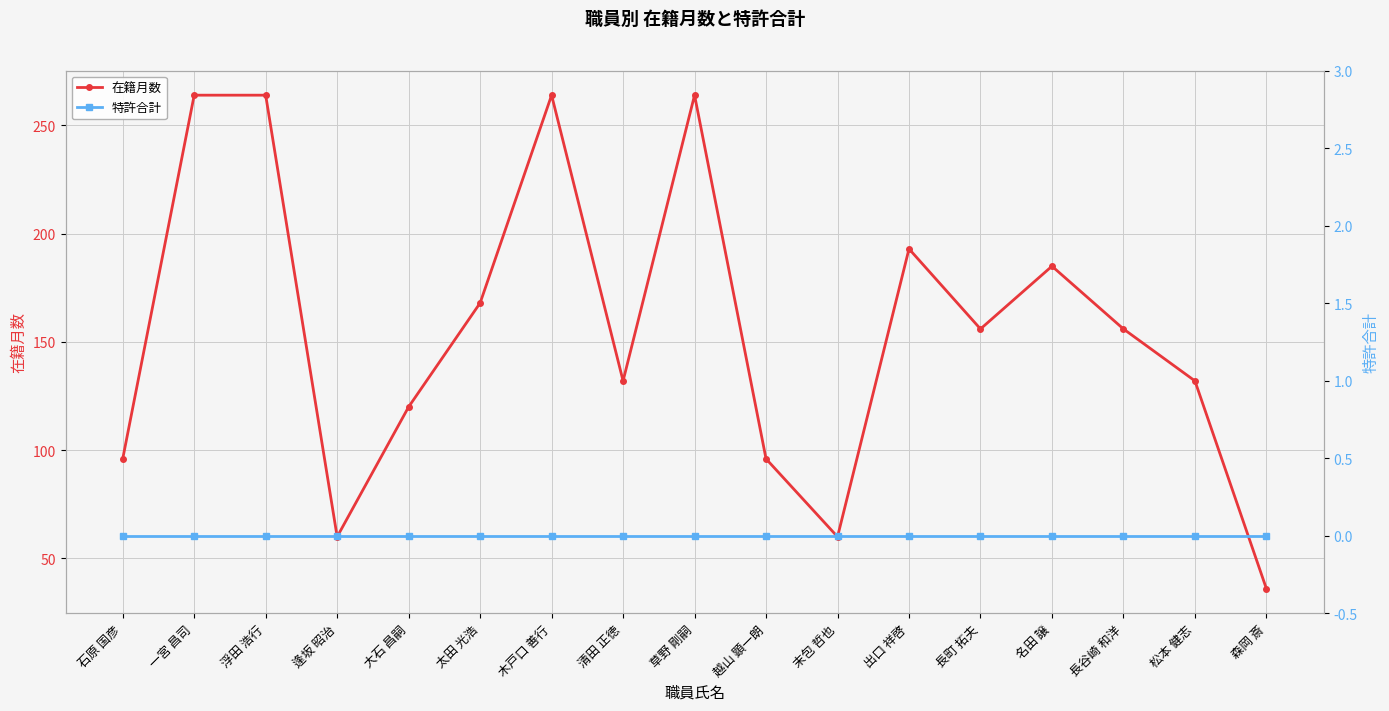

True or false: 特許合計 and 在籍月数 cross at least once.

False